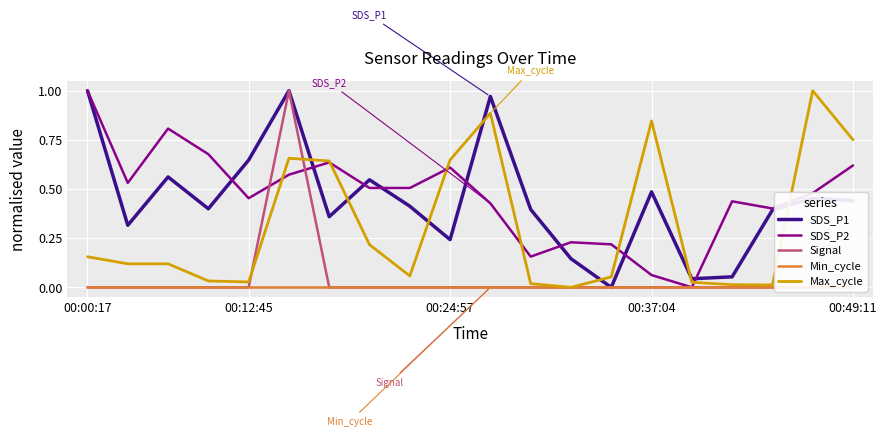

Where is Max_cycle nearest to the value 0?

12